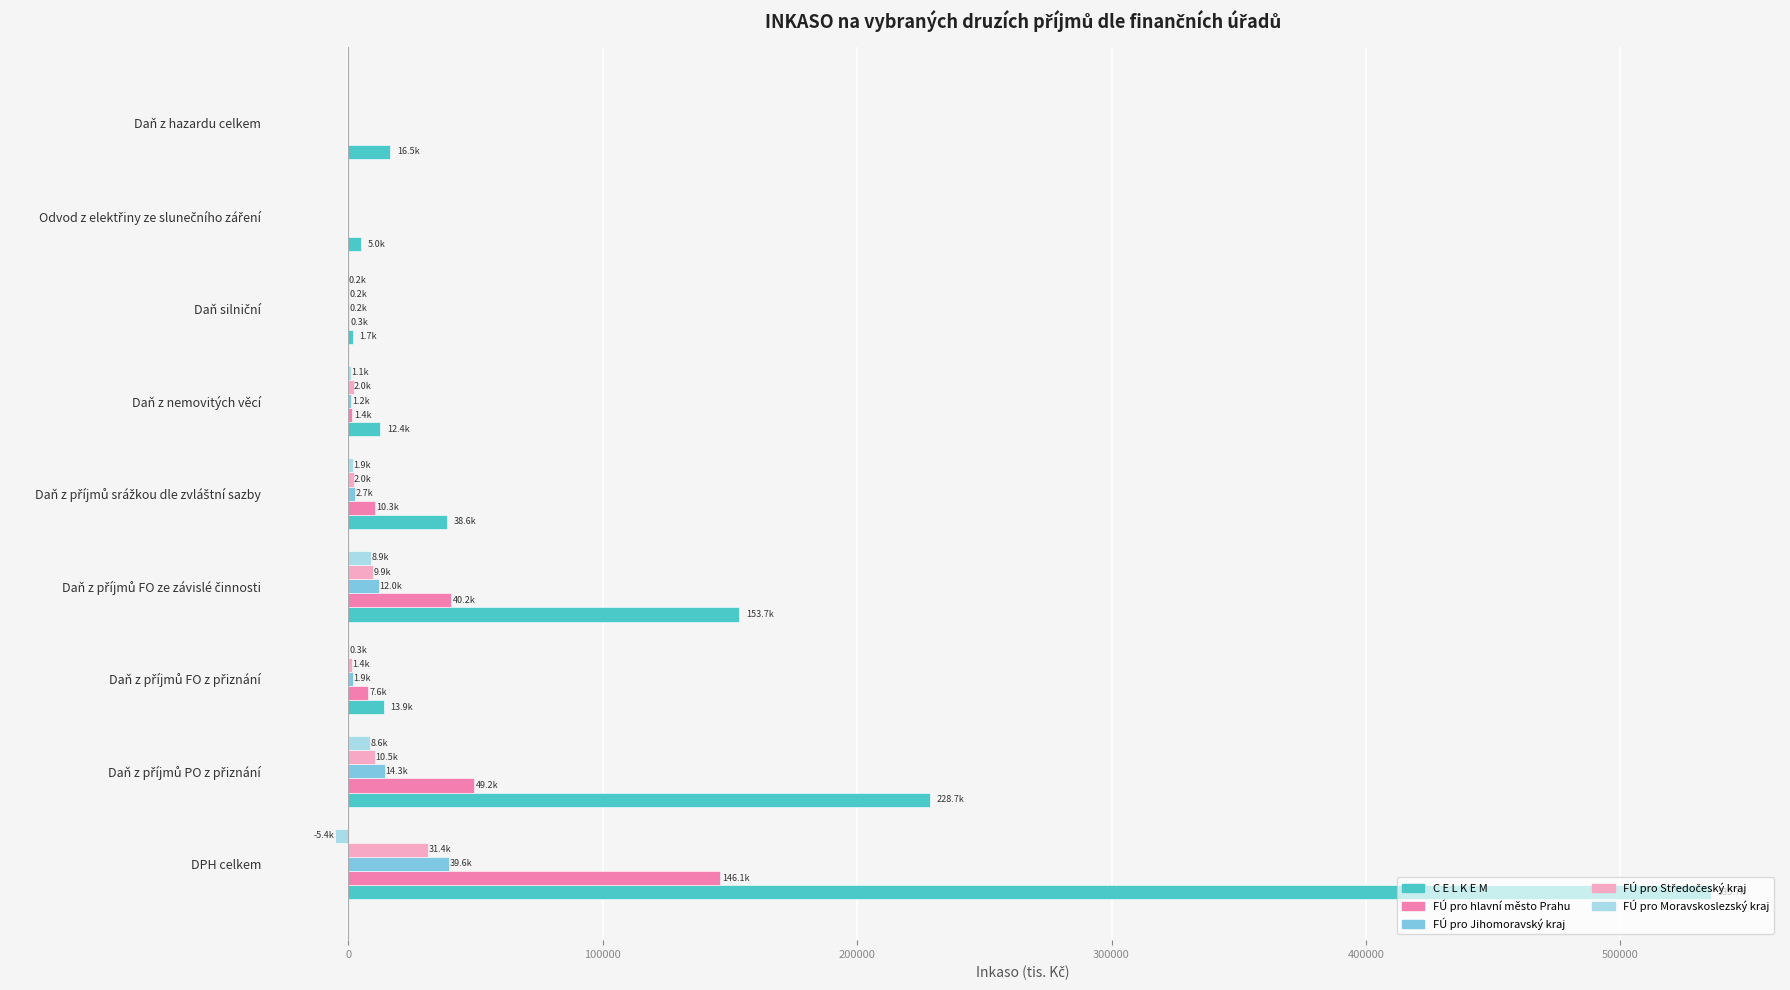

How many distinct data groups are displayed?

5